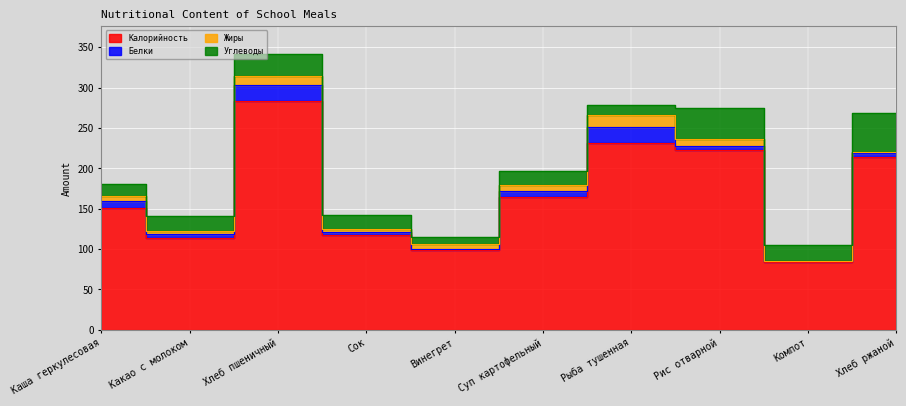

True or false: Жиры has more than 0 interior local peaks.

True